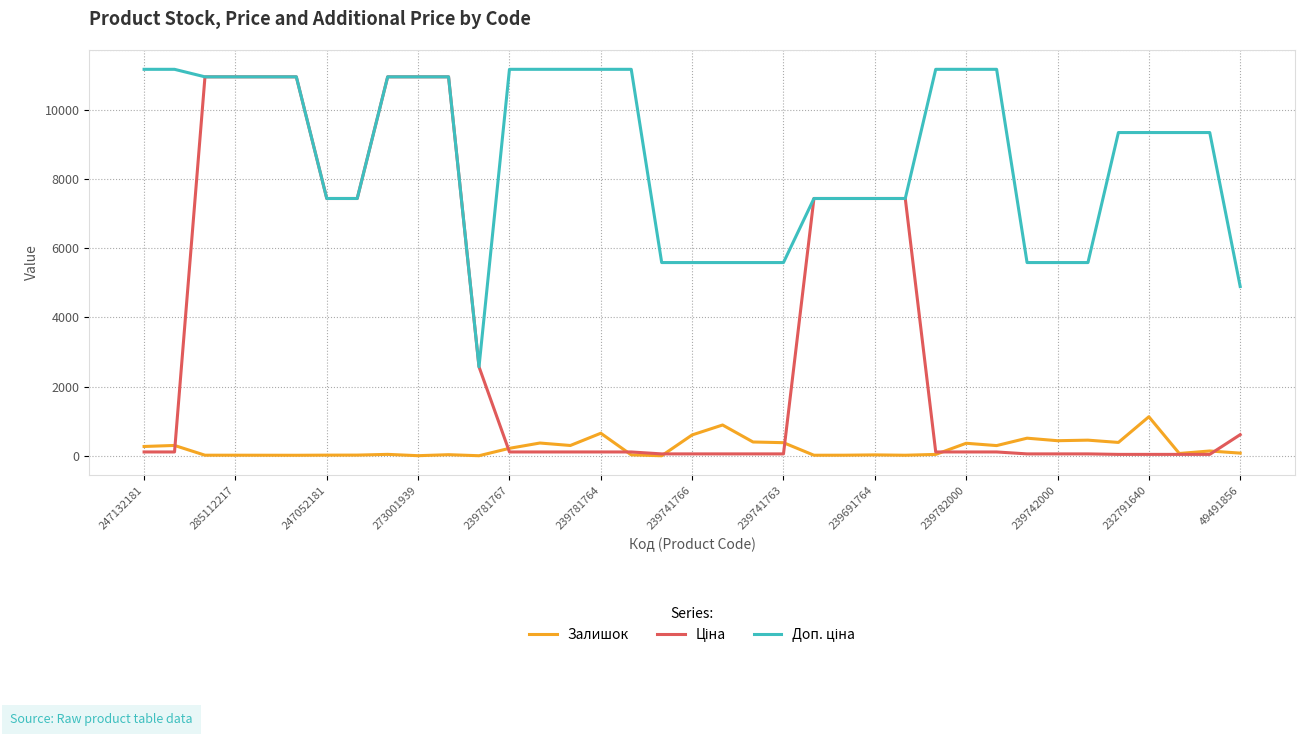

What is the maximum value for Залишок?

1129.0